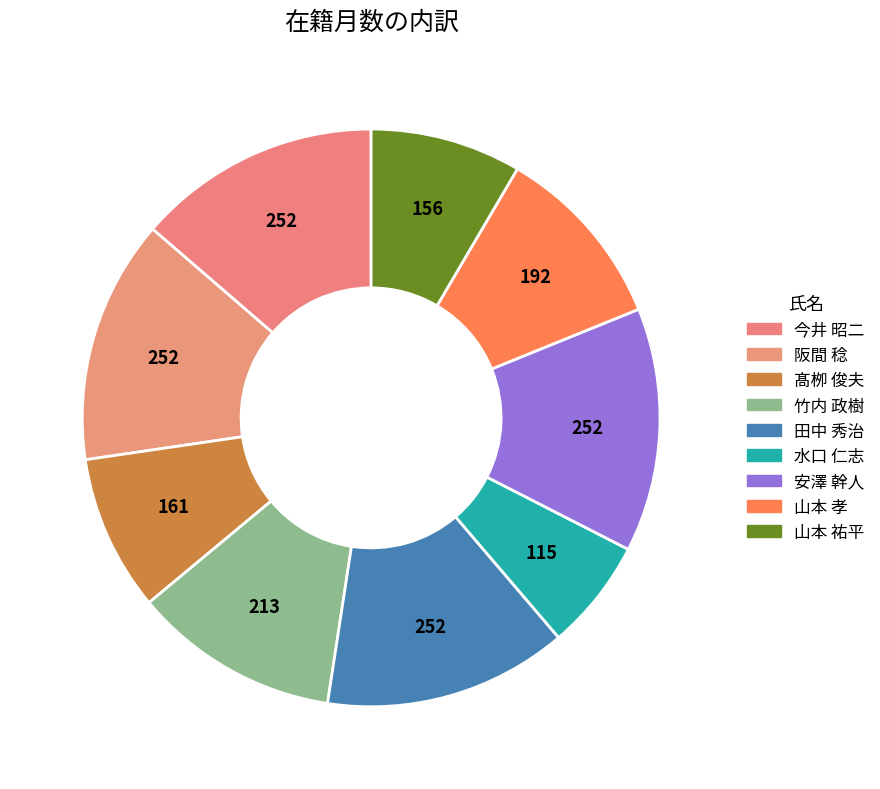

Is the sum of 今井 昭二 and 田中 秀治 greater than half?

No